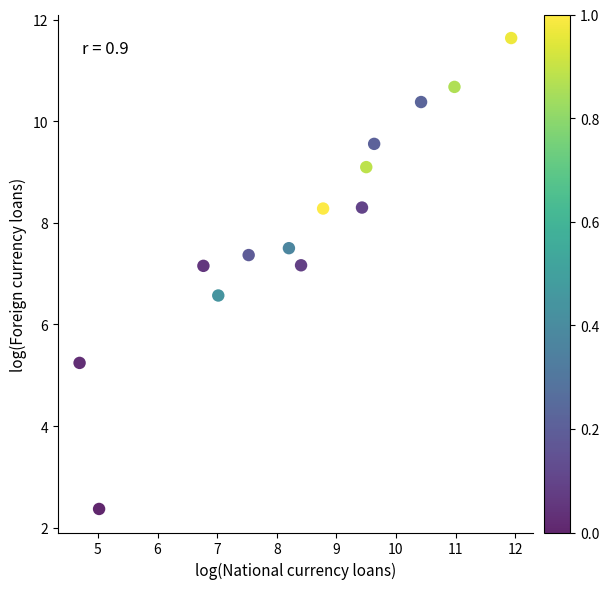

What is the range of X values (max minus min)?

7.2